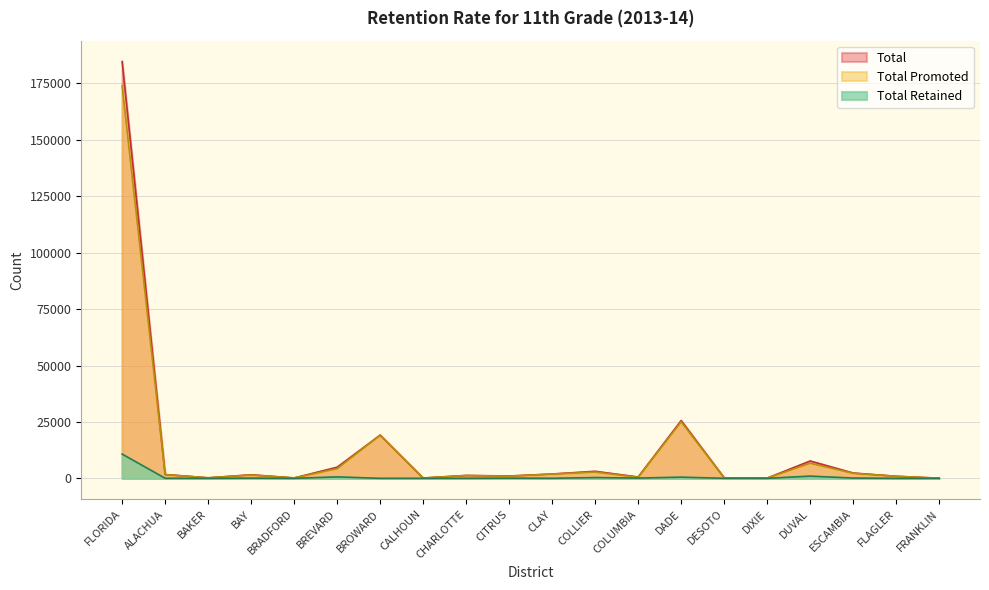

Reading left to right, transcribe all the data shown in this chart.

Total Retained: 10761	27	2	100	0	651	4	10	22	90	24	347	121	526	24	0	991	124	4	0
Total Promoted: 173914	1666	239	1481	185	4291	19159	137	1263	950	1905	2783	480	25089	211	102	6707	2242	920	63
Total: 184675	1693	241	1581	185	4942	19163	147	1285	1040	1929	3130	601	25615	235	102	7698	2366	924	63